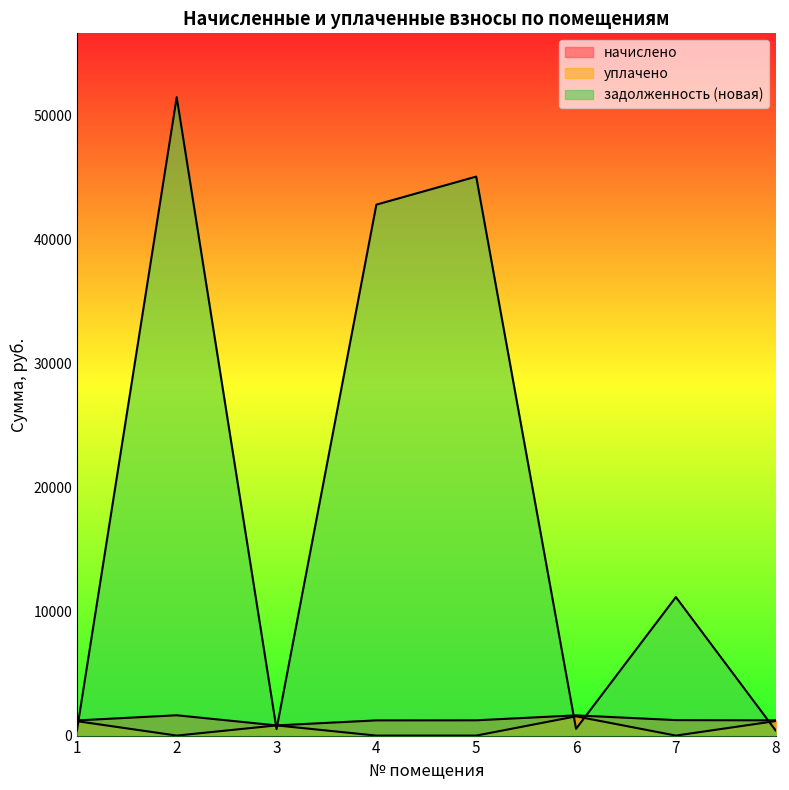

In уплачено, how many points are lower than both neighbors (excluding endpoints)?

2